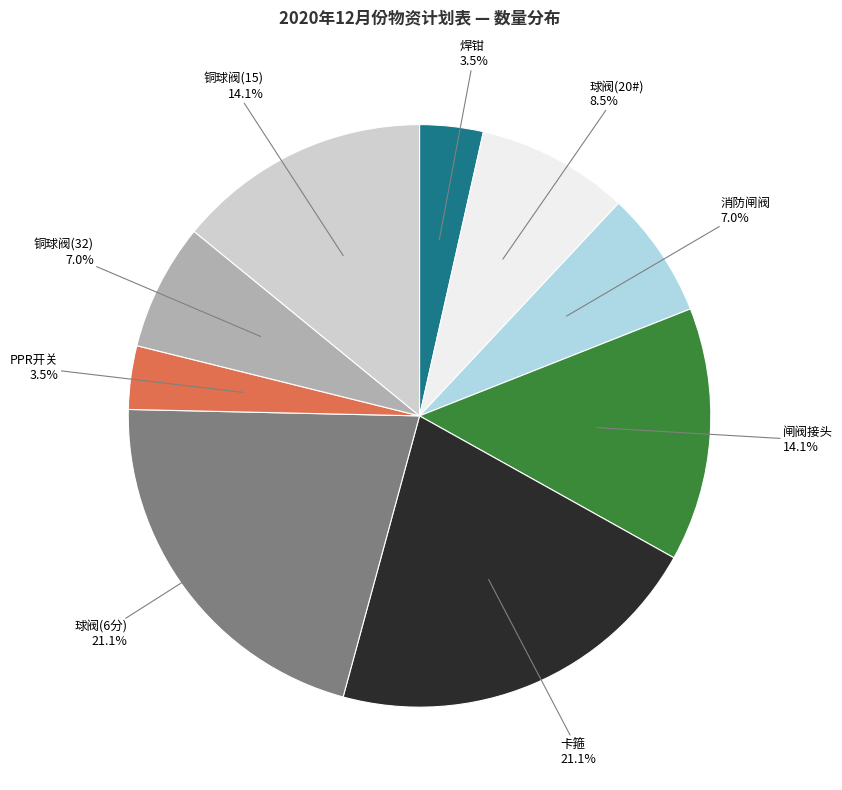

To the nearest percent, what is the difference between the largest and smallest slice percentages?

18%